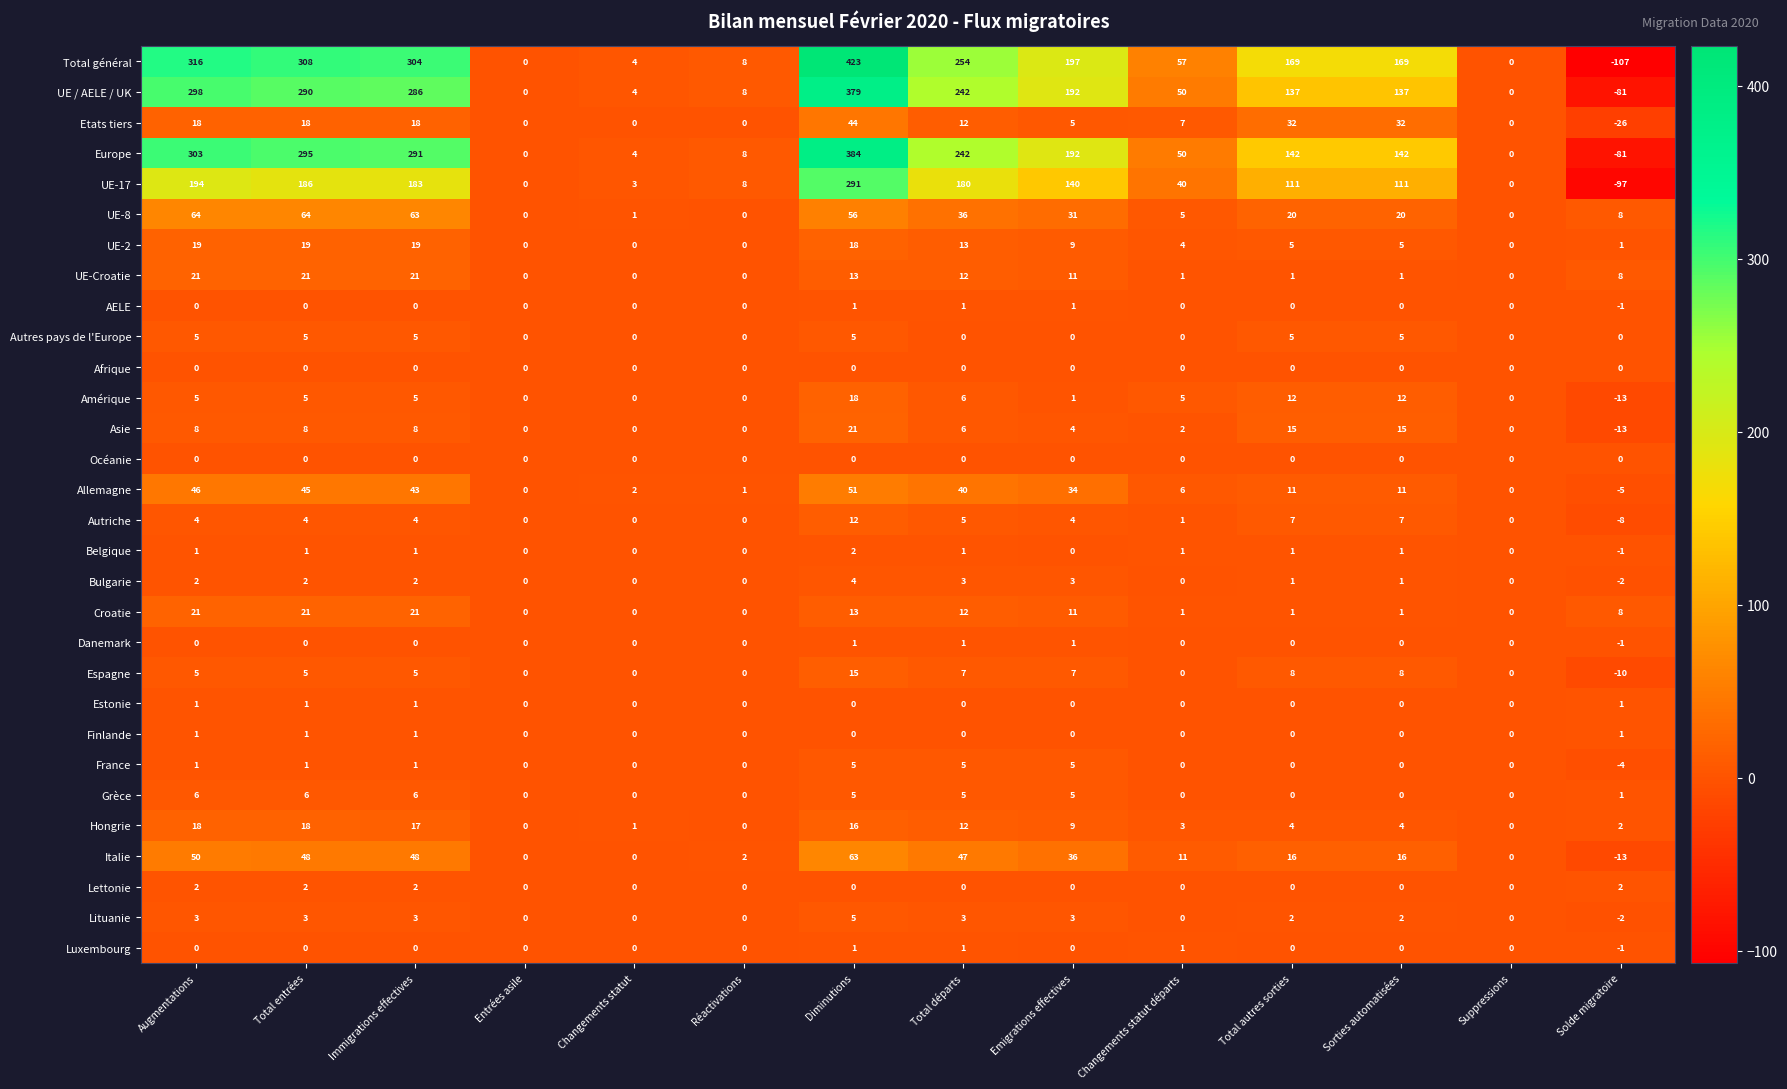

What is the sum of the UE-8 values at Sorties automatisées and Total départs?

56